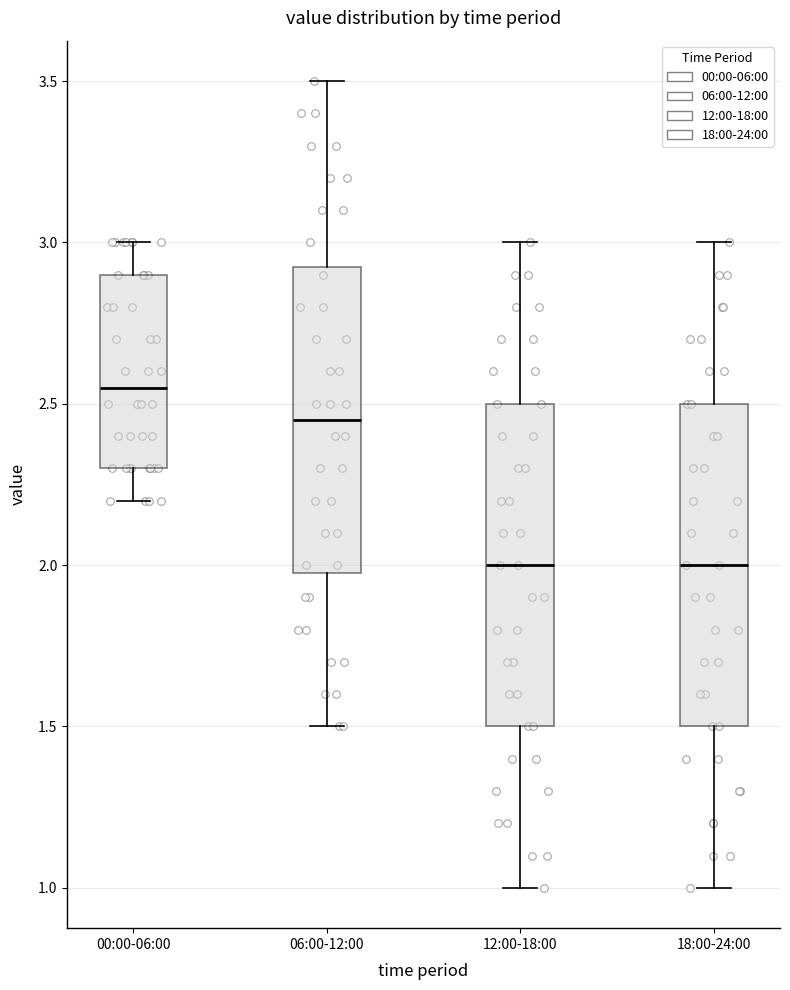

Where is the lower edge of the box for 06:00-12:00 on the y-axis? The values are not printed on the chart, so give them approximately, as read against the axis.

2.00